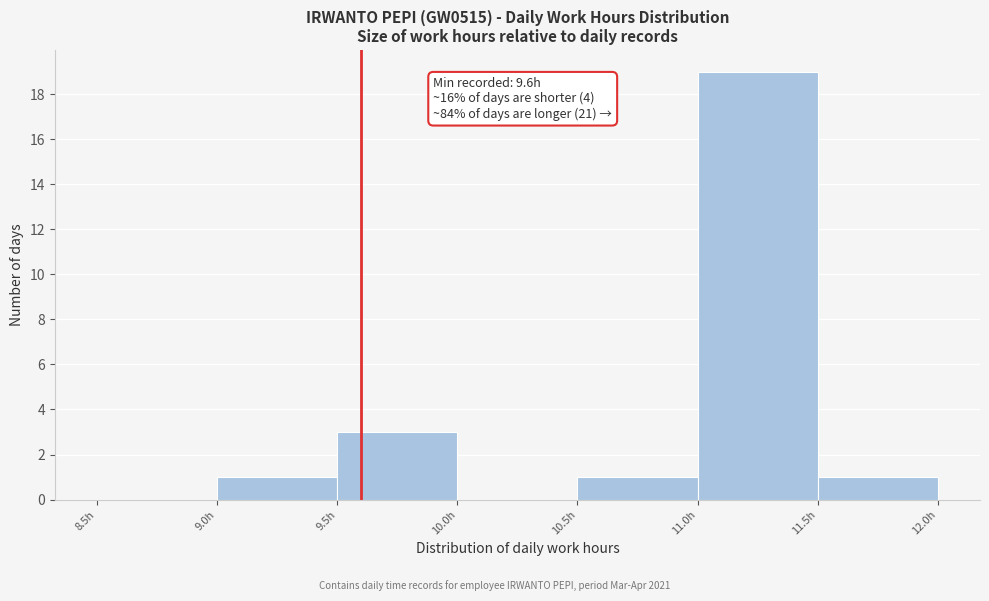

Over which range of the x-axis is the bar tallest?

11.0 to 11.5